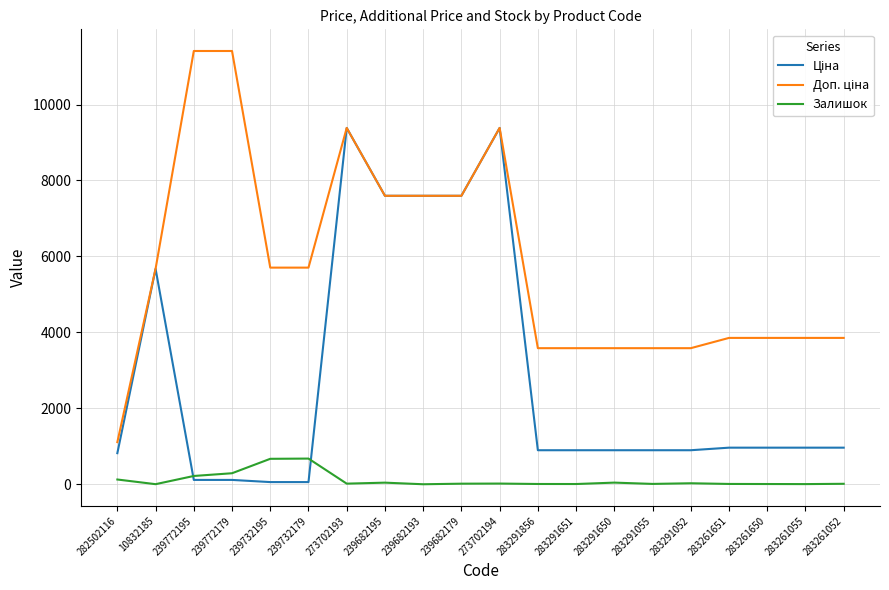

What is the greatest value displayed?

11410.0